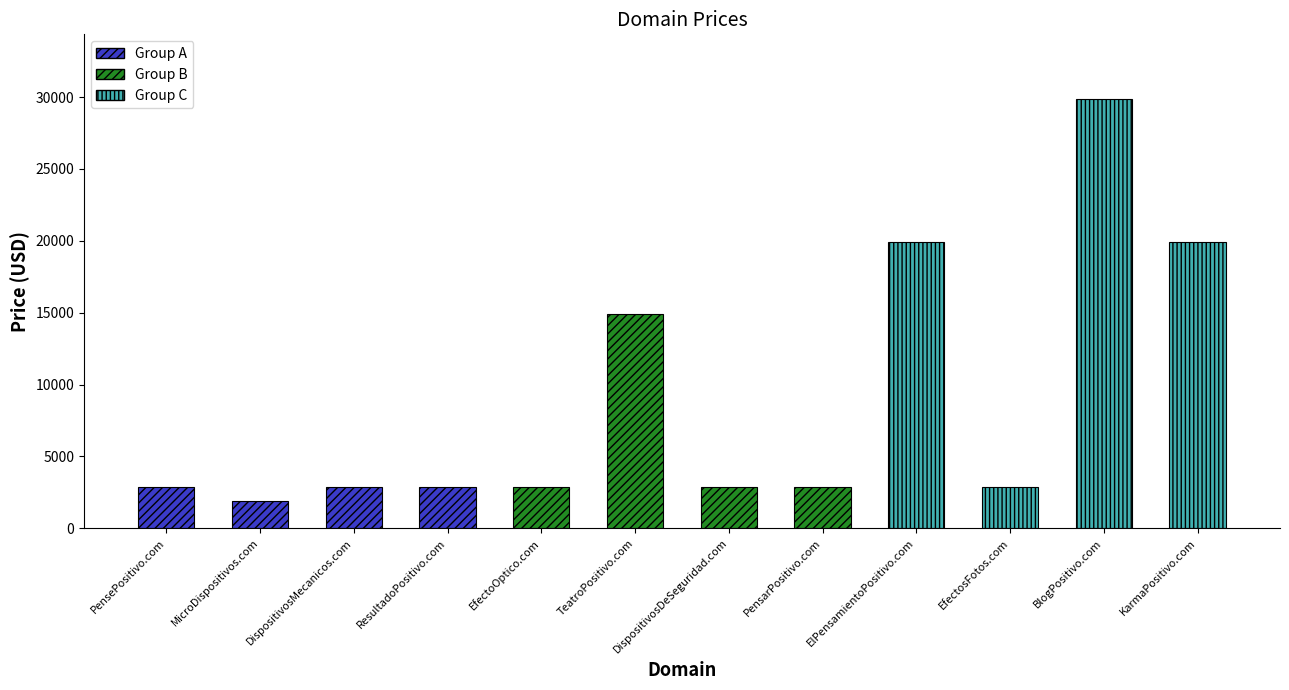

What is the change in value from PensePositivo.com to MicroDispositivos.com?

-1000